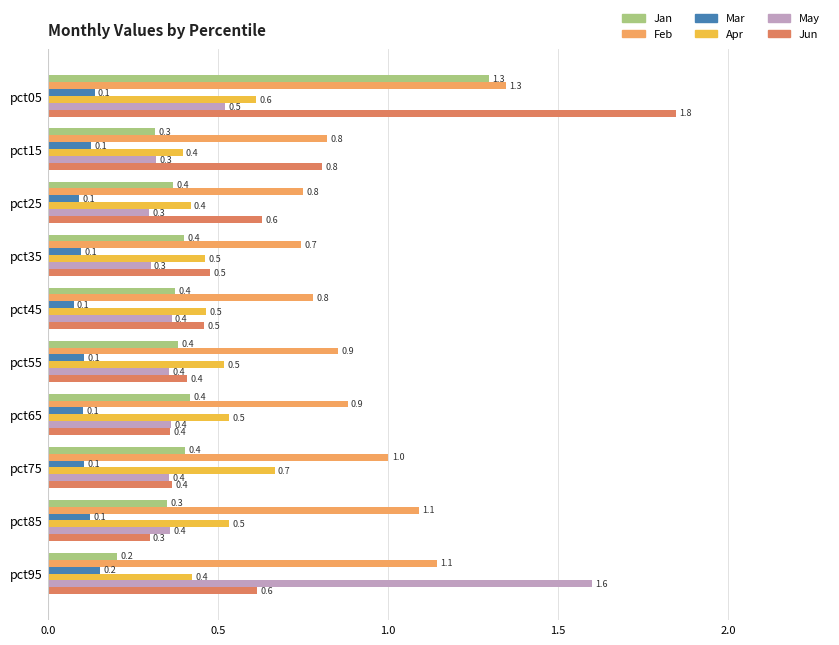

Is the value of Mar at pct35 greater than the value of Jan at pct85?

No